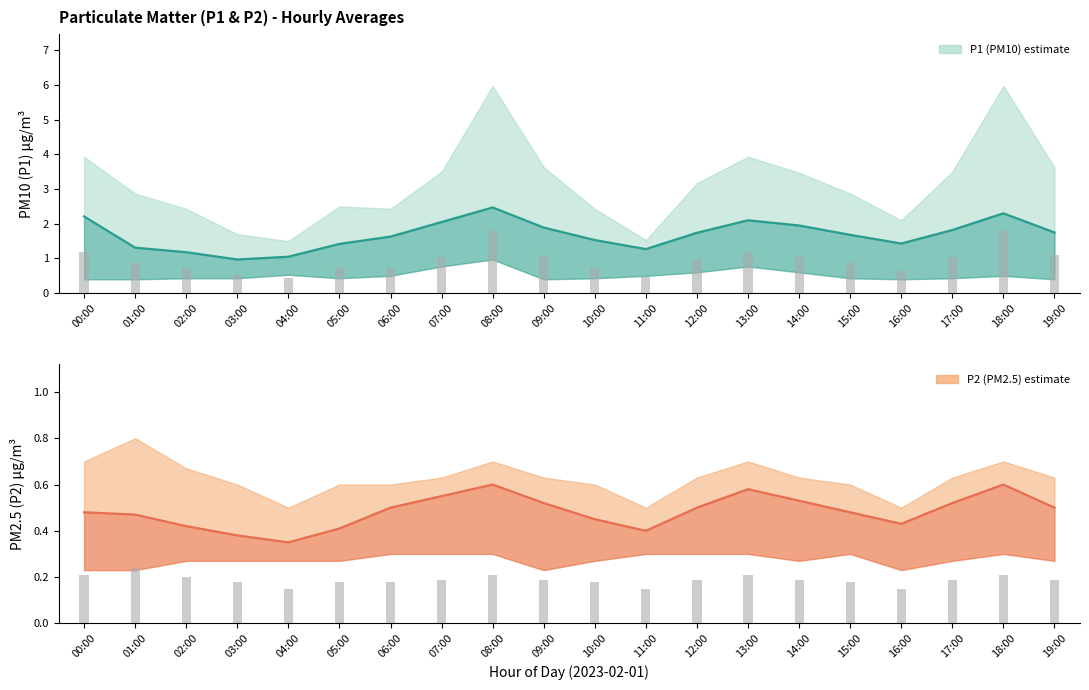

Rank the series at 18:00 from highest to lowest value.

P1, P2